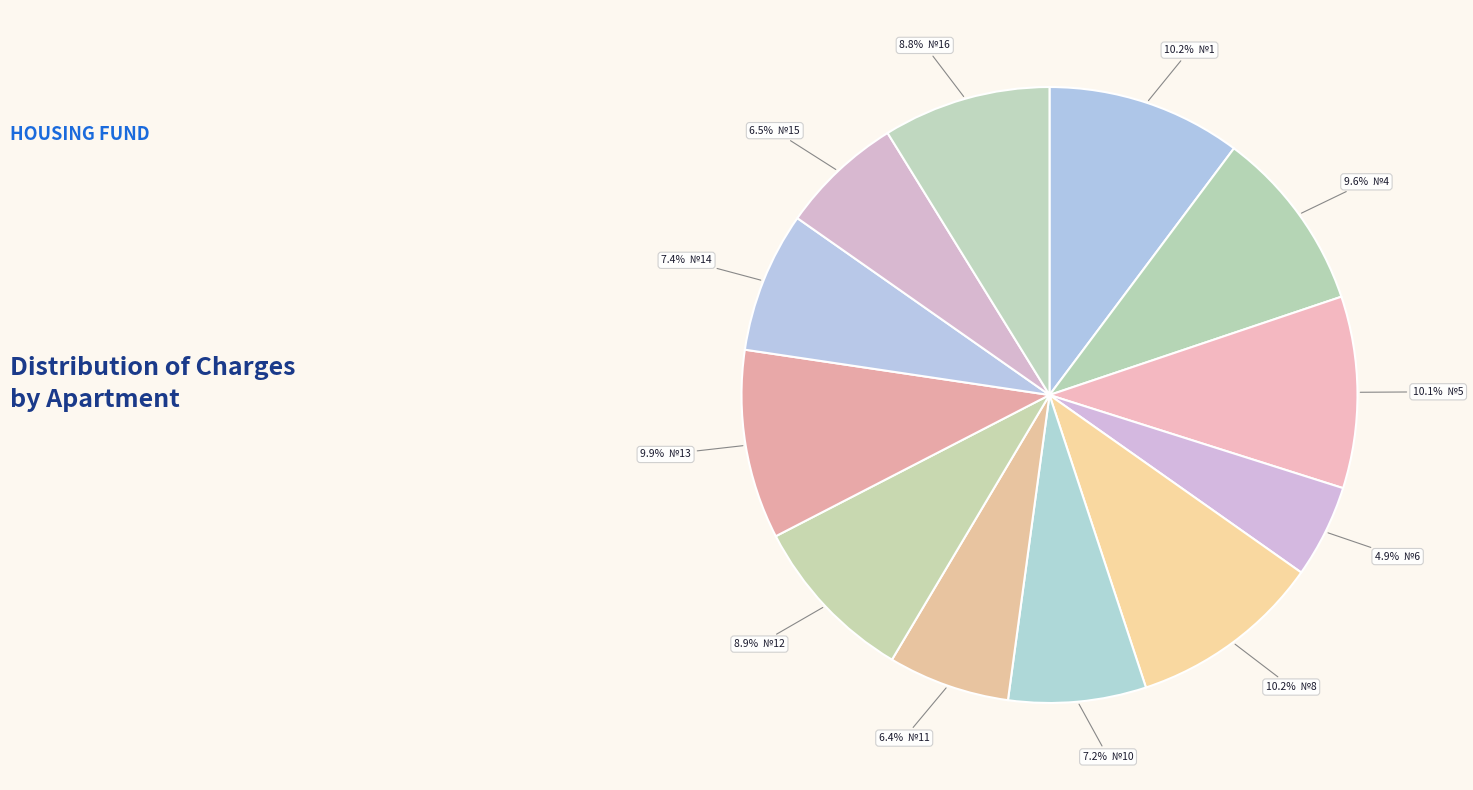

Count the number of slices in the pie.

12